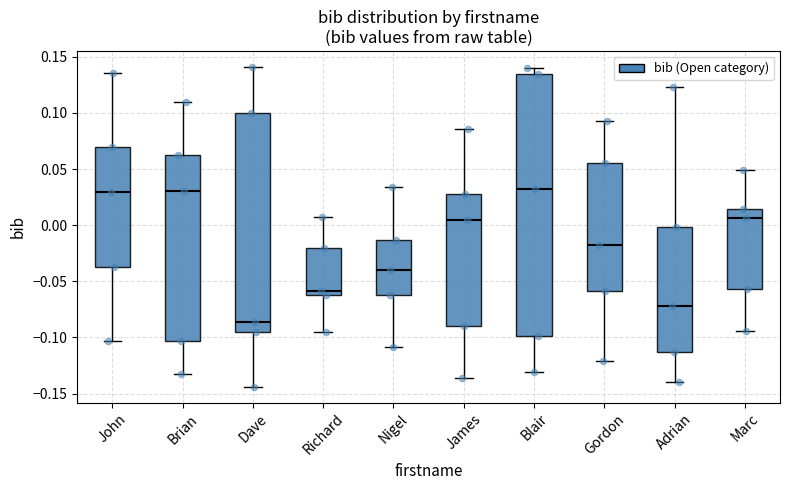

Reading left to right, read every box against the y-axis: the position of its median line, the range the box covers, and the ends of its whiskers. The values are not printed on the chart, so give them approximately, as read against the axis.

John: median 0.030, box -0.040 to 0.070, whiskers -0.105 to 0.135
Brian: median 0.030, box -0.105 to 0.060, whiskers -0.135 to 0.110
Dave: median -0.085, box -0.095 to 0.100, whiskers -0.145 to 0.140
Richard: median -0.060, box -0.065 to -0.020, whiskers -0.095 to 0.005
Nigel: median -0.040, box -0.060 to -0.015, whiskers -0.110 to 0.035
James: median 0.005, box -0.090 to 0.030, whiskers -0.135 to 0.085
Blair: median 0.030, box -0.100 to 0.135, whiskers -0.130 to 0.140
Gordon: median -0.020, box -0.060 to 0.055, whiskers -0.120 to 0.095
Adrian: median -0.070, box -0.115 to 0.000, whiskers -0.140 to 0.125
Marc: median 0.005, box -0.055 to 0.015, whiskers -0.095 to 0.050